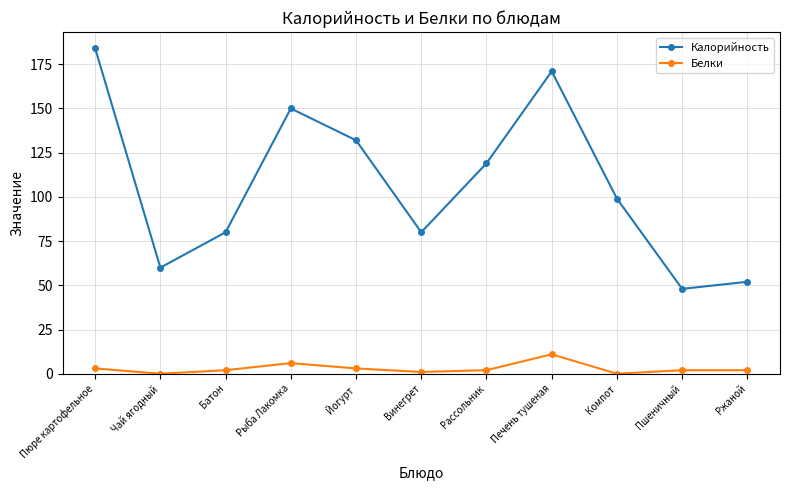

The Калорийность series shows 86 at Чай ягодный. True or false?

False